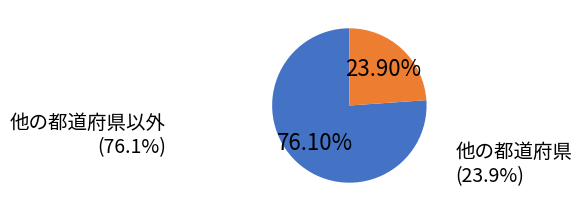

Is there a majority slice in this chart?

Yes